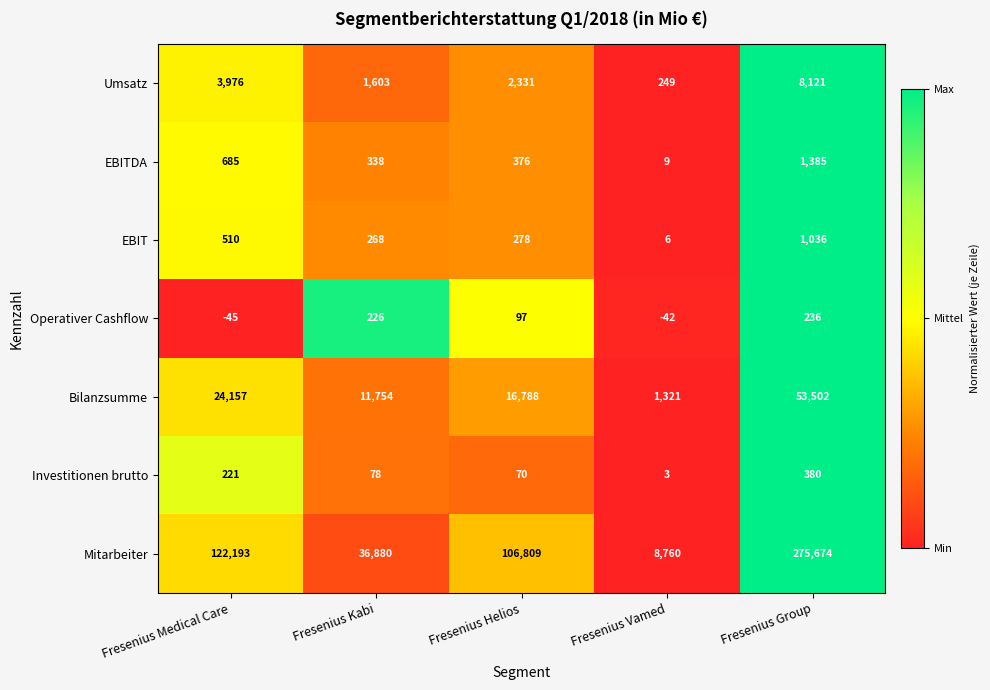

At Fresenius Vamed, list the series in order from largest to smallest.

Mitarbeiter, Bilanzsumme, Umsatz, EBITDA, EBIT, Investitionen brutto, Operativer Cashflow